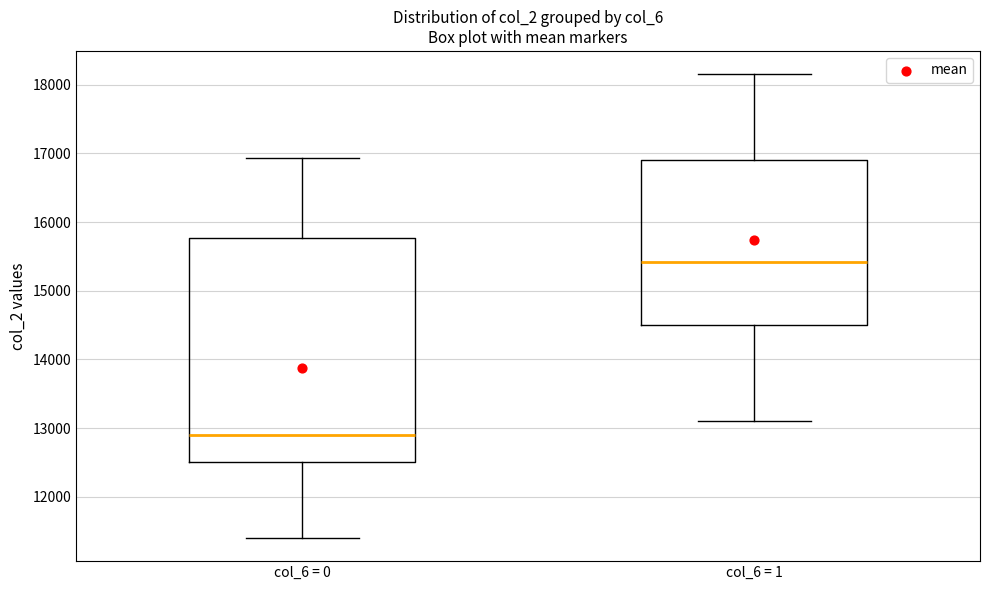

Where is the lower edge of the box for col_6 = 0 on the y-axis? The values are not printed on the chart, so give them approximately, as read against the axis.

12500